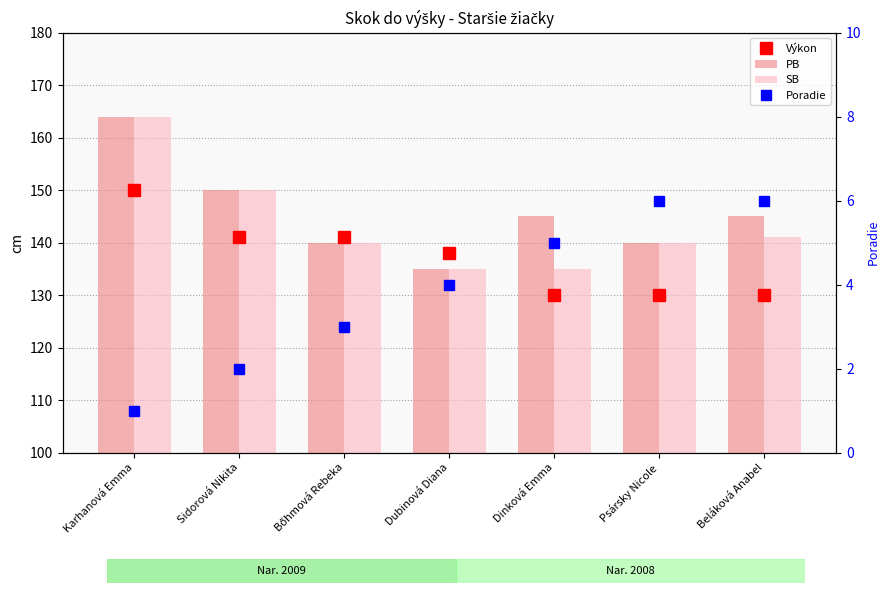

Between Bőhmová Rebeka and Karhanová Emma, which is larger?

Karhanová Emma